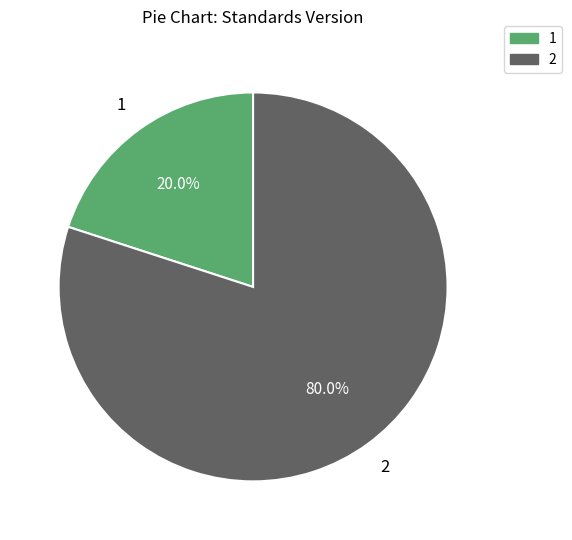

What is the ratio of the value at 2 to the value at 1?

4.0